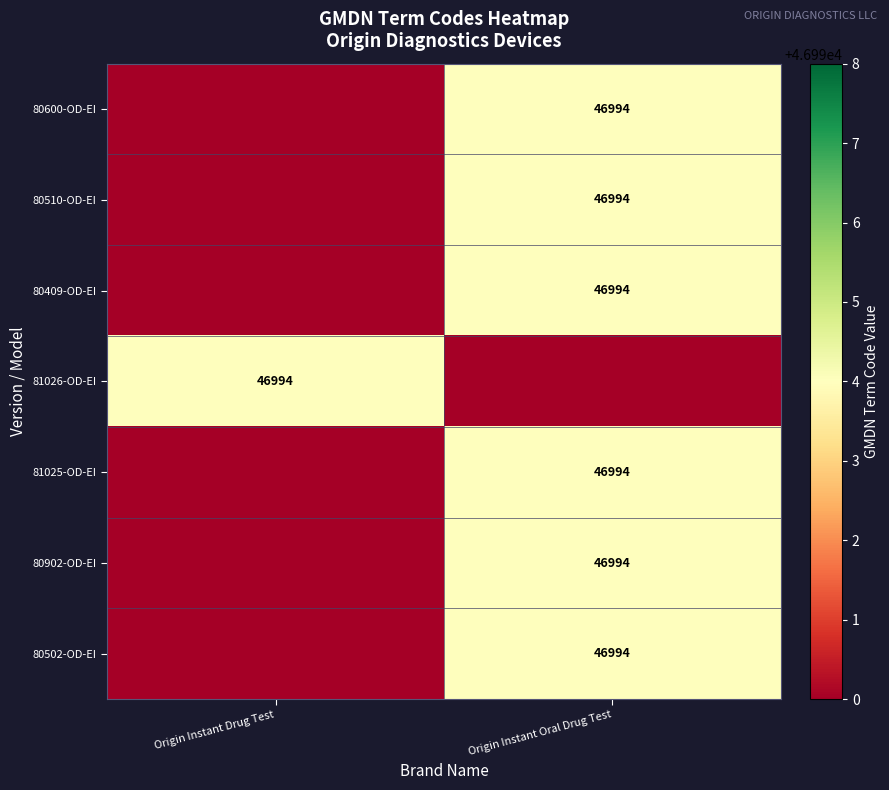

The value of 81026-OD-EI at Origin Instant Drug Test is 70920. True or false?

False